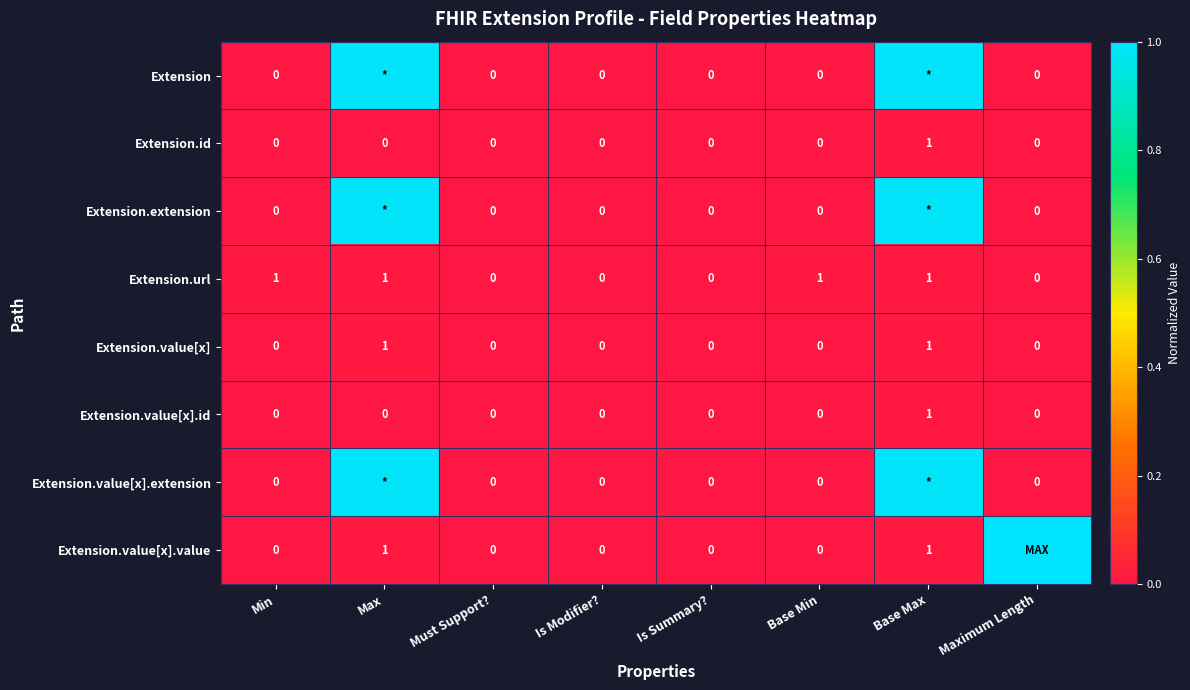

Is the value of Extension.url at Min greater than the value of Extension.value[x].value at Is Modifier??

Yes